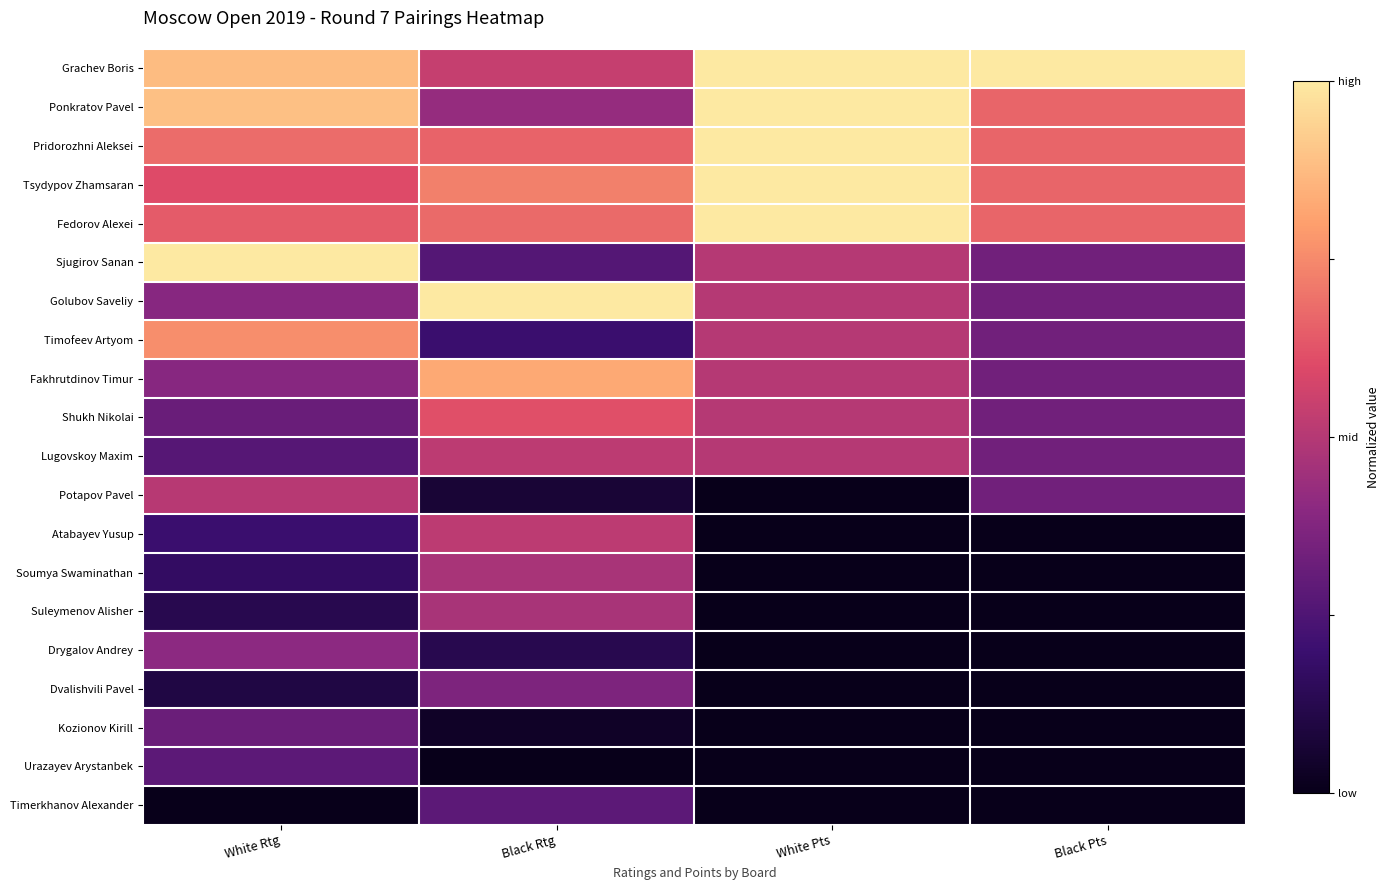

At how many categories does at least one series exceed 0?

4